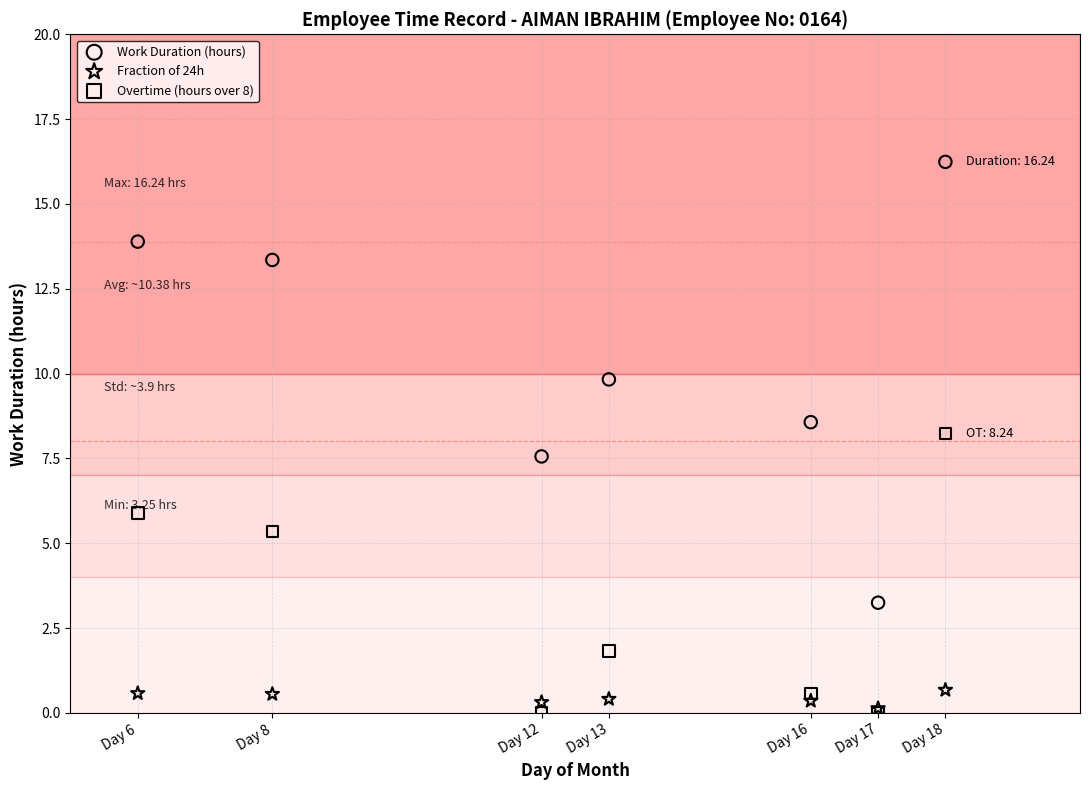

Which series has the largest Y range (max minus min)?

Work Duration (hours)